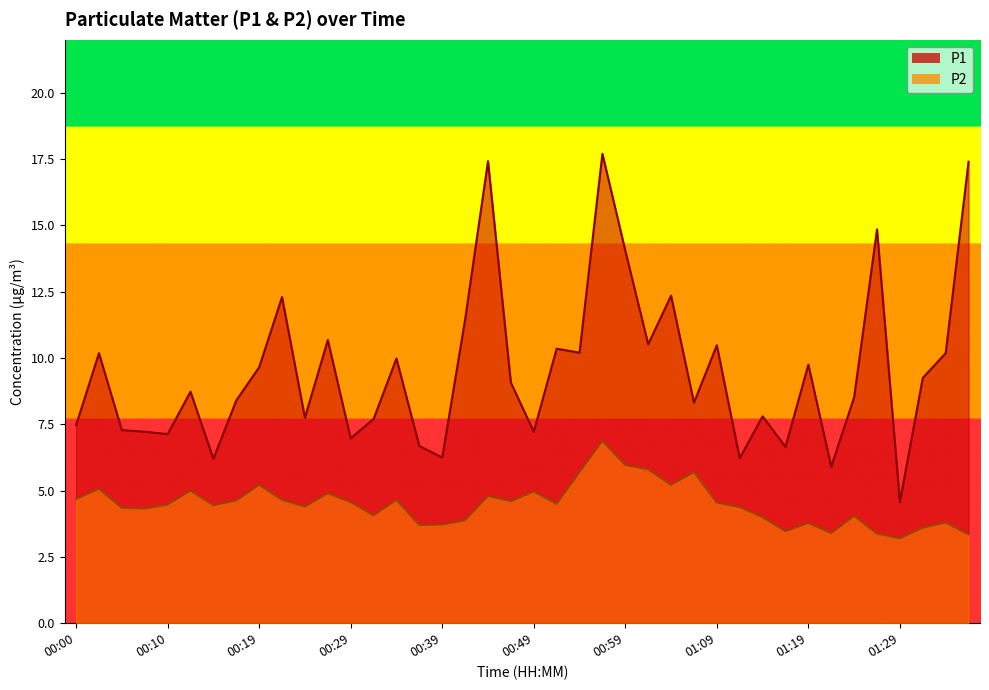

Where is the first local maximum for P2?

00:02